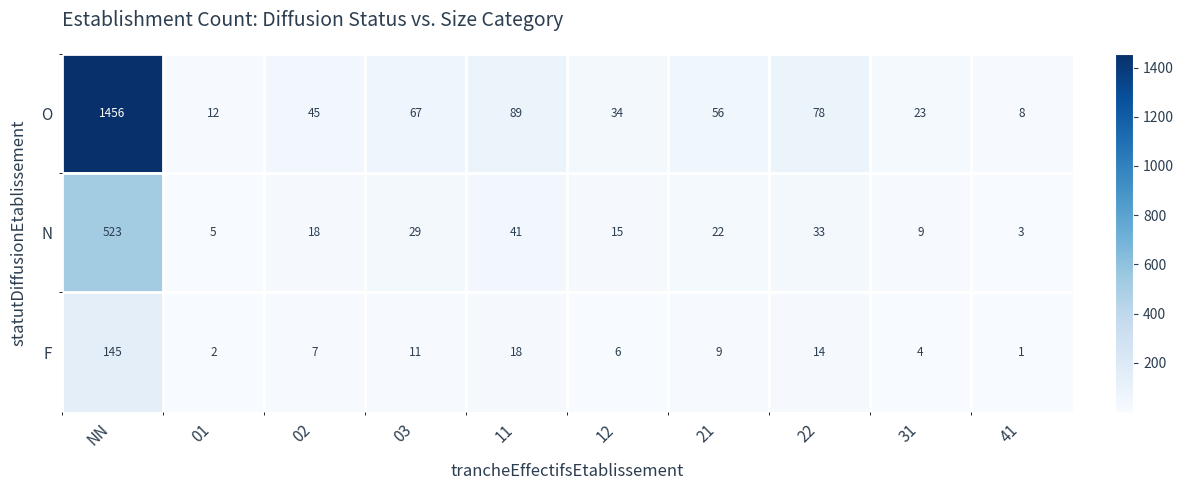

What is the difference between the maximum and minimum values in the N series?

520